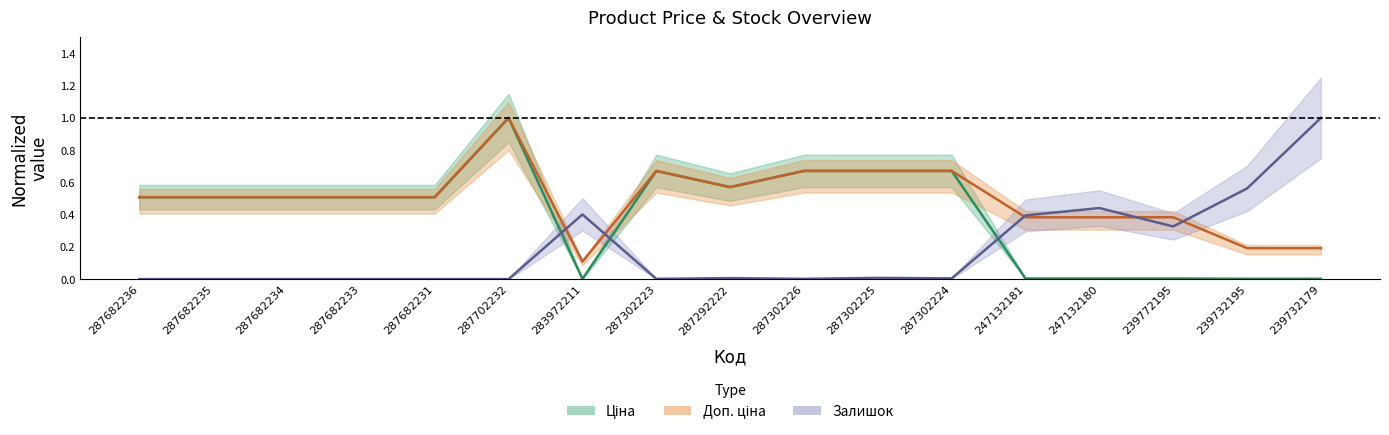

True or false: Доп. ціна and Ціна cross at least once.

False